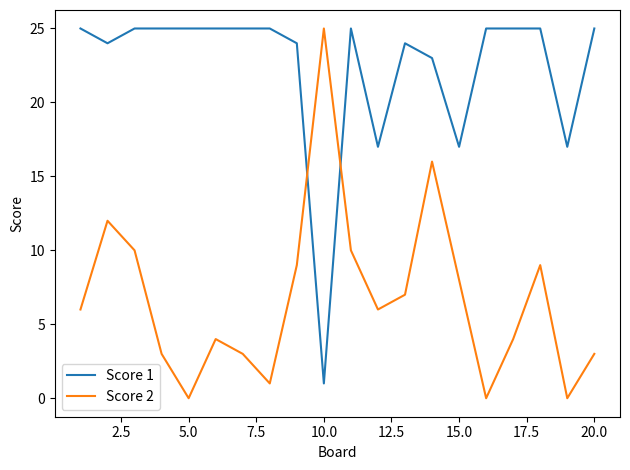

Which series has the largest total across all categories?

Score 1